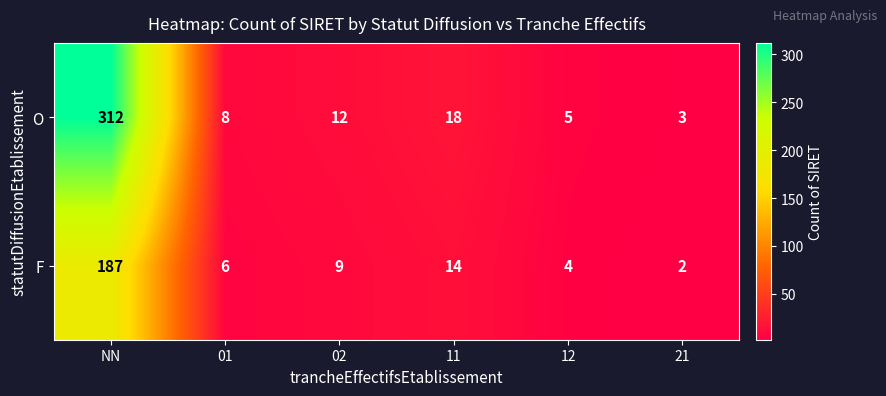

Reading left to right, transcribe all the data shown in this chart.

O: NN=312	01=8	02=12	11=18	12=5	21=3
F: NN=187	01=6	02=9	11=14	12=4	21=2